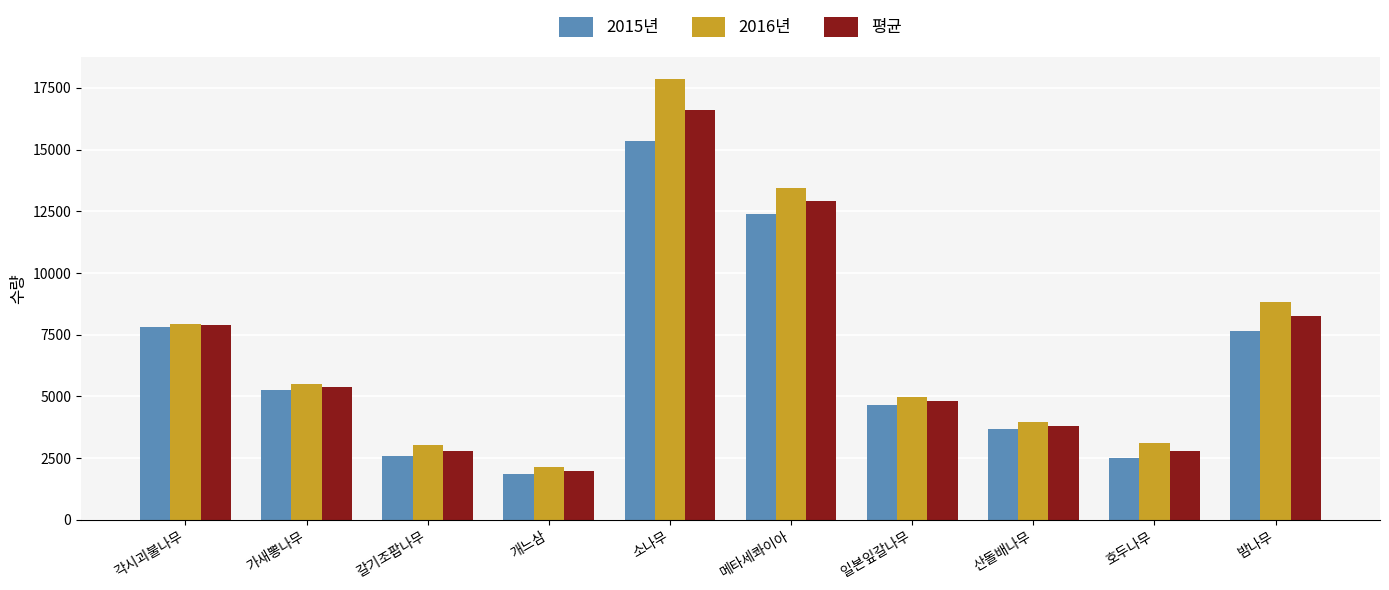

Rank the series at 호두나무 from lowest to highest value.

2015년, 평균, 2016년